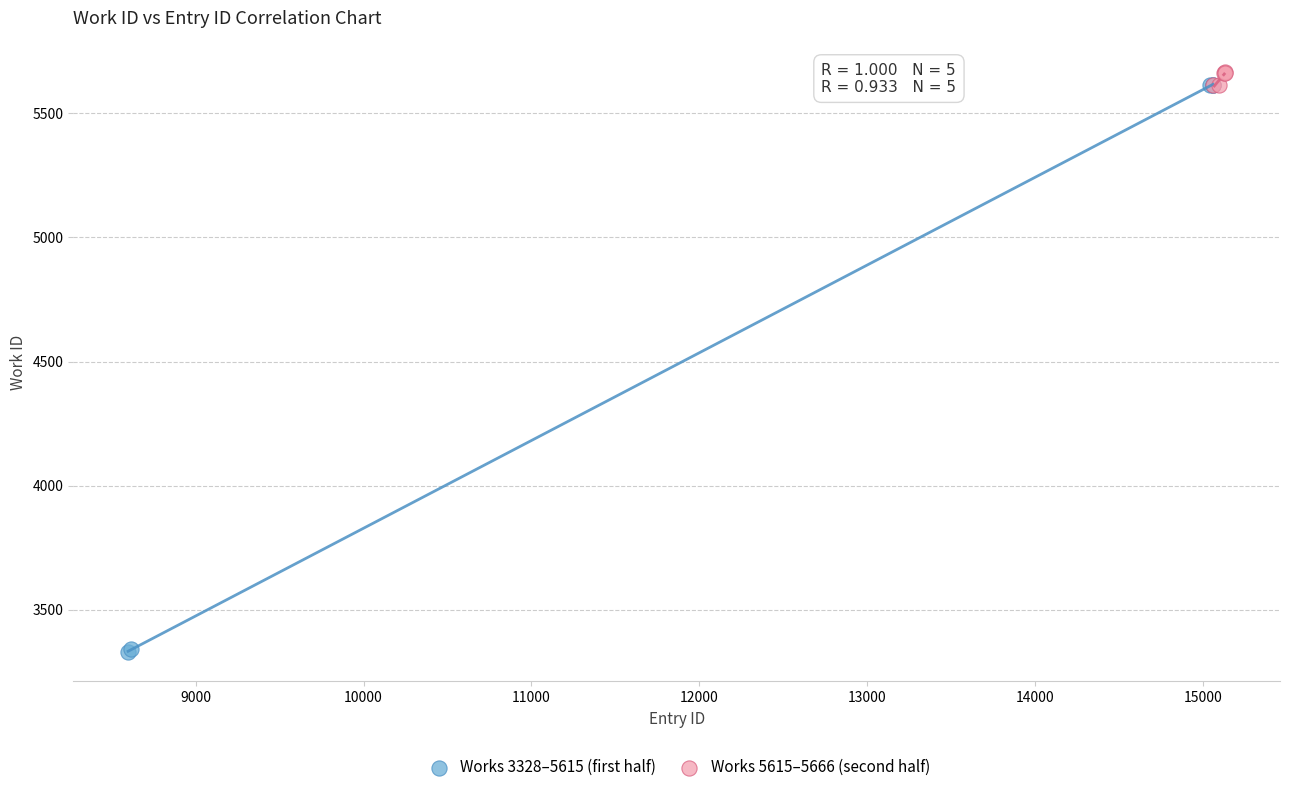

Which series has the largest Y range (max minus min)?

Works 3328–5615 (first half)